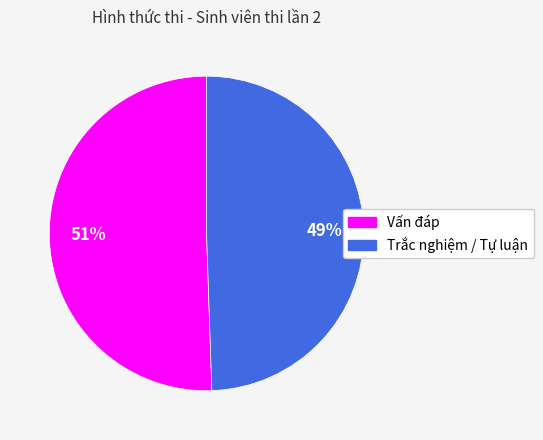

To the nearest percent, what percentage of the pie is Vấn đáp?

51%